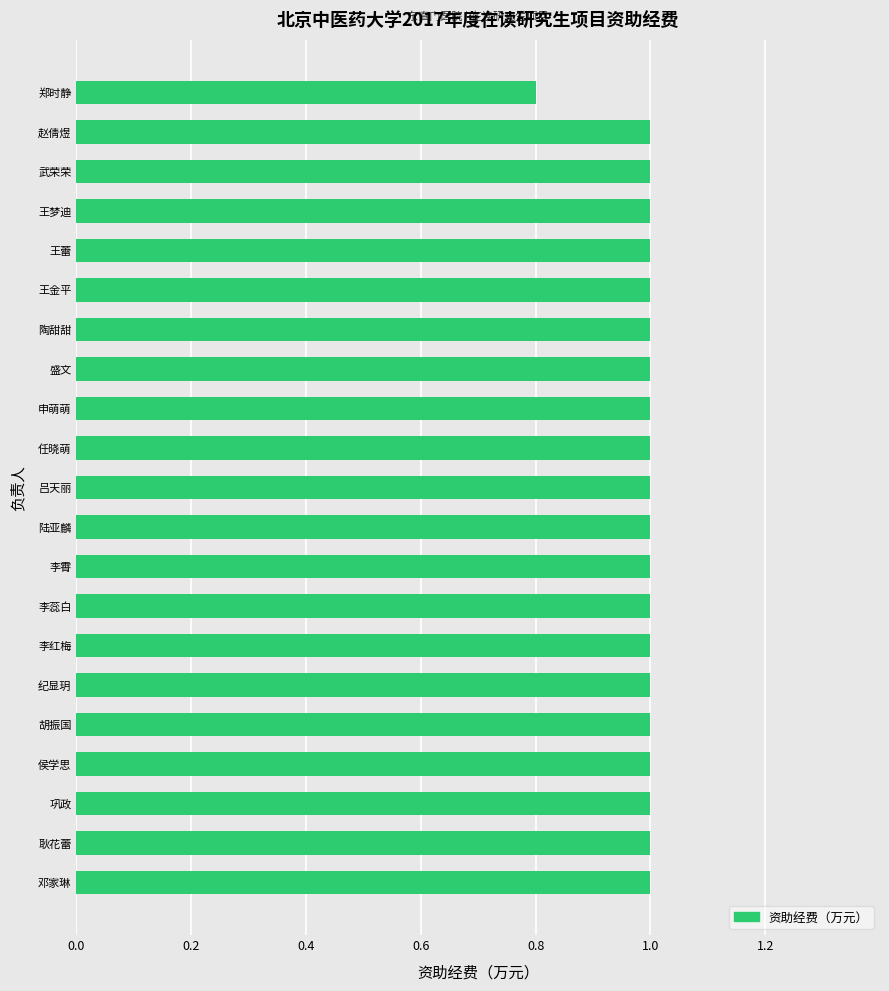

Is it true that the value at 王蕾 is 1.0?

True